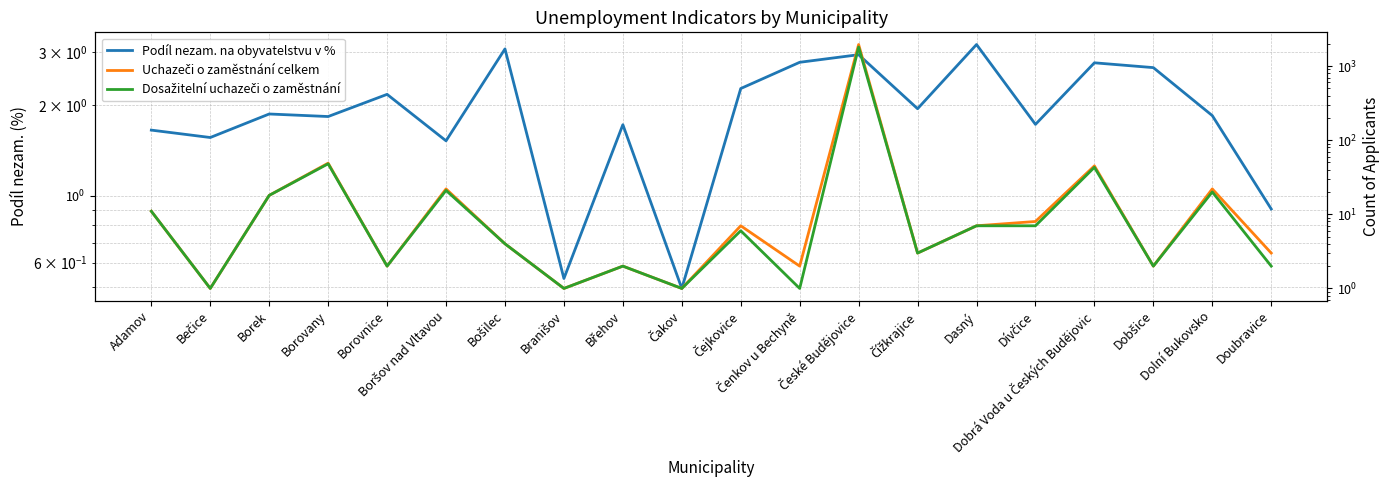

How many distinct data groups are displayed?

3